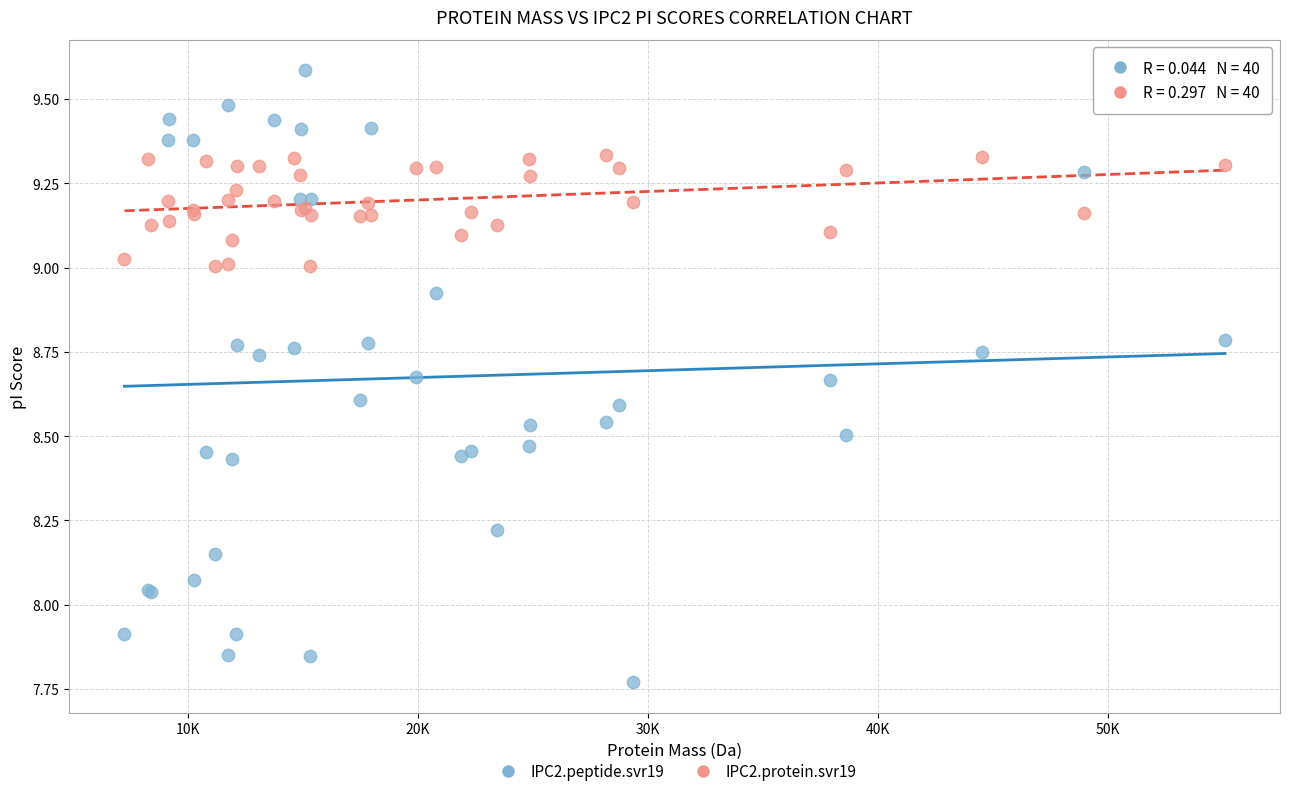

What is the X range (max minus min) for the scatter plot?

47826.6